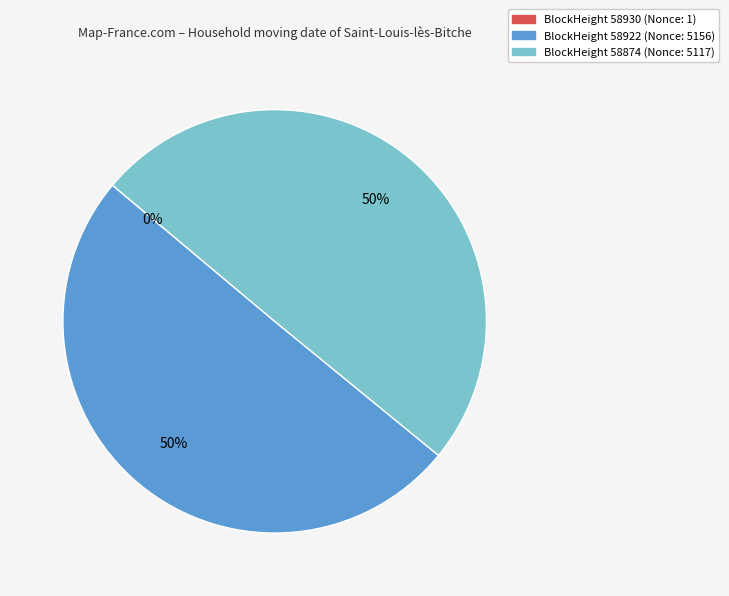

To the nearest percent, what is the average slice percentage?

33%